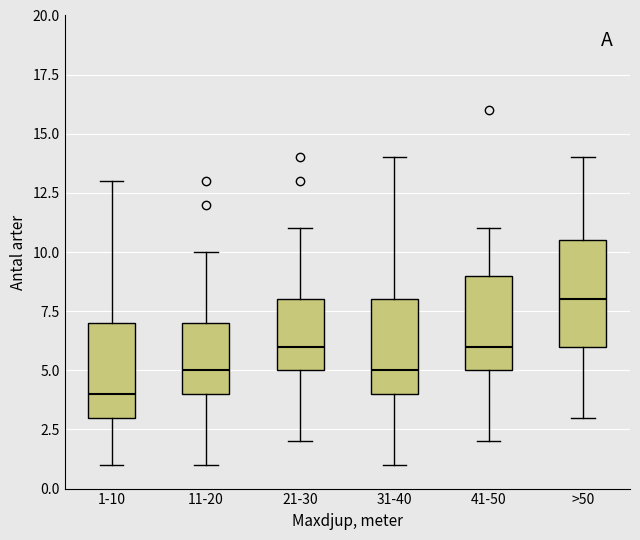

Reading left to right, transcribe this box plot: for each box, give where its median line is, the range the box spans, and where its two whiskers end, as read against the y-axis. The values are not printed on the chart, so give them approximately, as read against the axis.

1-10: median 4.0, box 3.0 to 7.0, whiskers 1.0 to 13.0
11-20: median 5.0, box 4.0 to 7.0, whiskers 1.0 to 10.0
21-30: median 6.0, box 5.0 to 8.0, whiskers 2.0 to 11.0
31-40: median 5.0, box 4.0 to 8.0, whiskers 1.0 to 14.0
41-50: median 6.0, box 5.0 to 9.0, whiskers 2.0 to 11.0
>50: median 8.0, box 6.0 to 10.5, whiskers 3.0 to 14.0